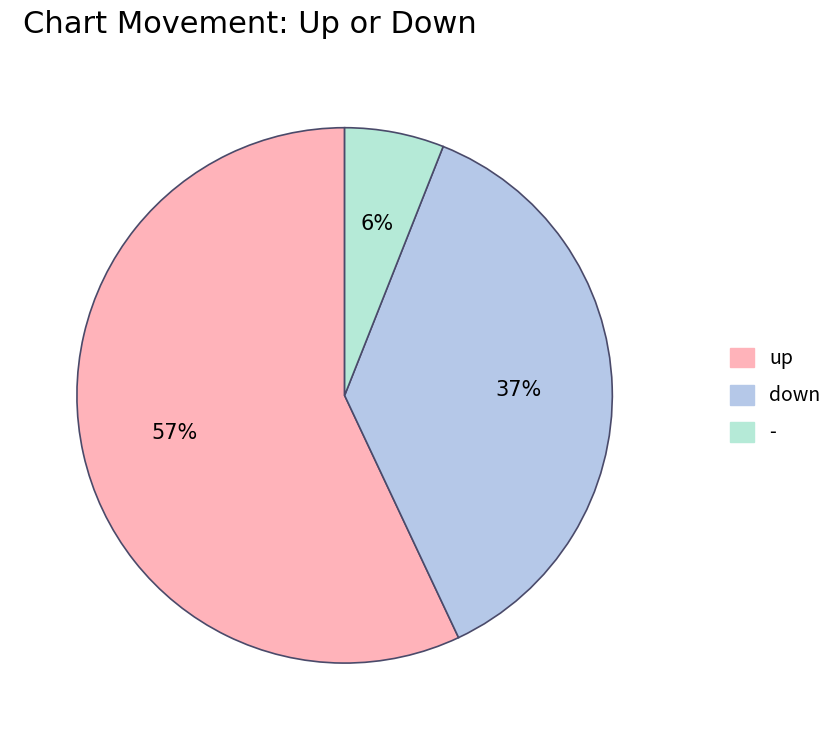

Rank the categories by value from lowest to highest.

-, down, up